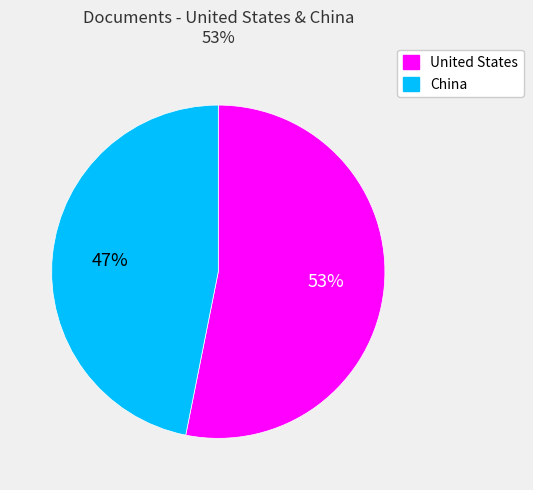

Count the number of slices in the pie.

2